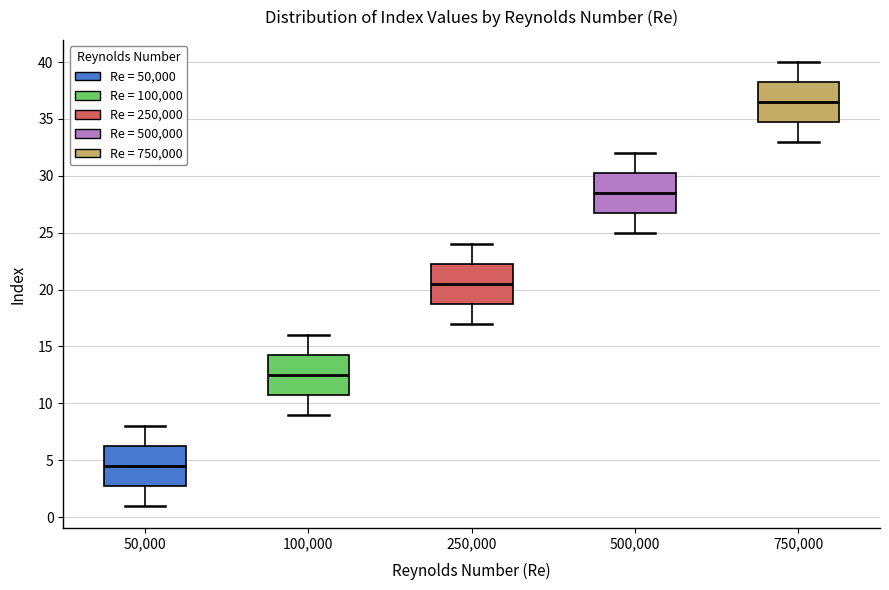

Which box's median line is the highest?

750,000